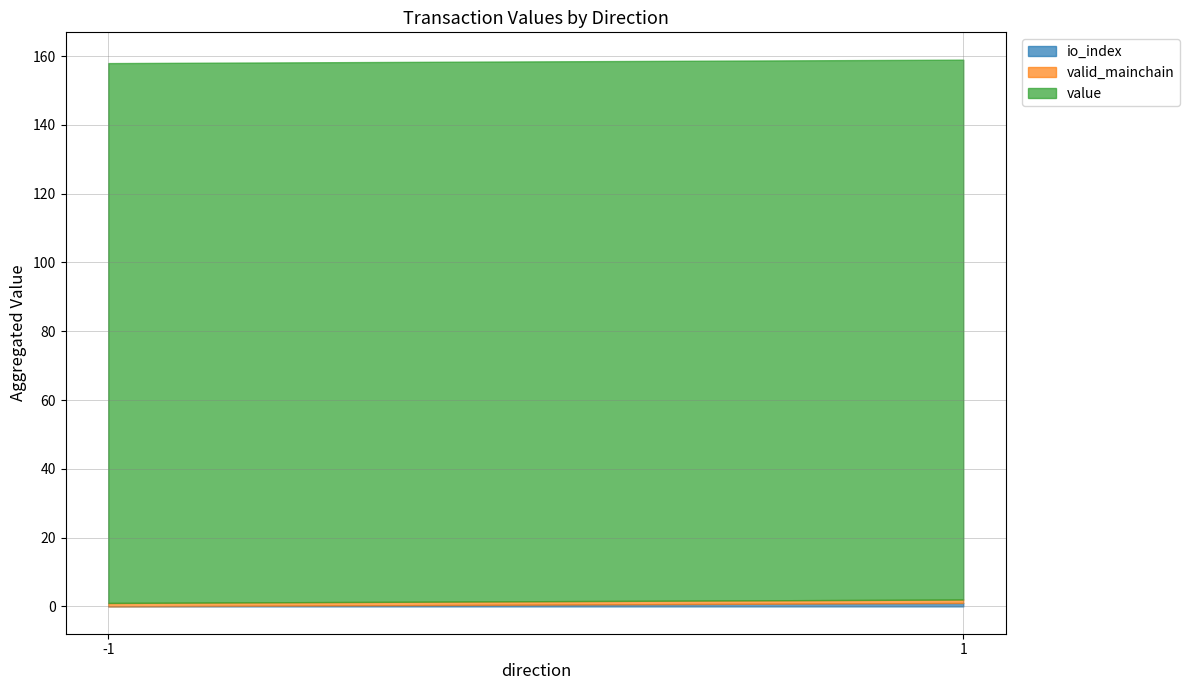

Which category has the lowest value across all series?

-1